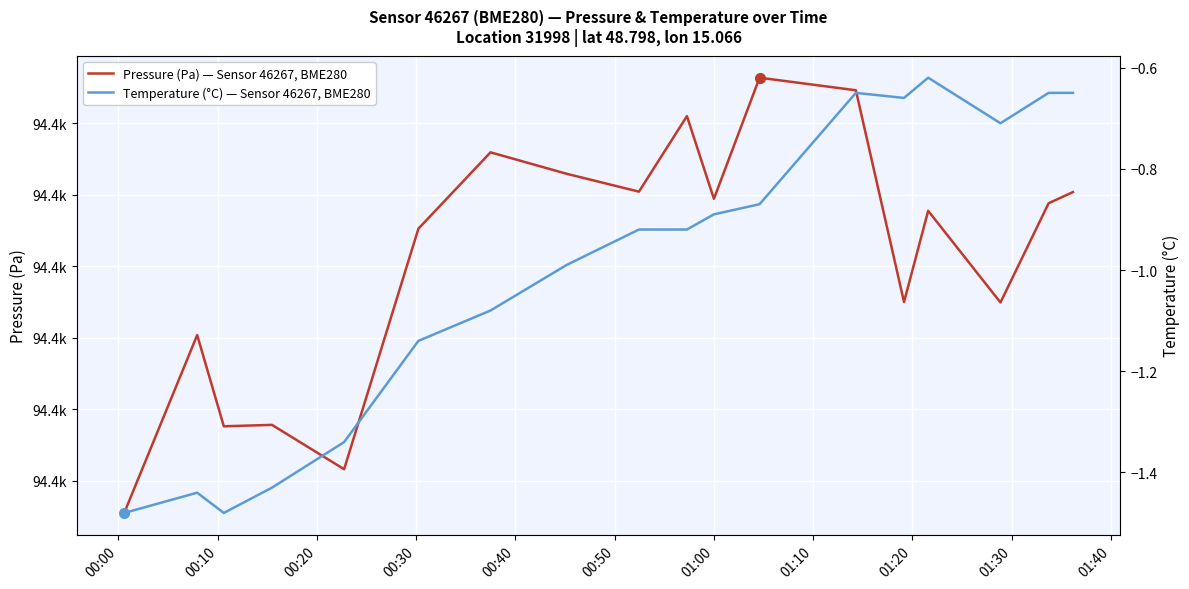

True or false: Temperature (°C) — Sensor 46267, BME280 has more than 0 points higher than both neighbors.

True